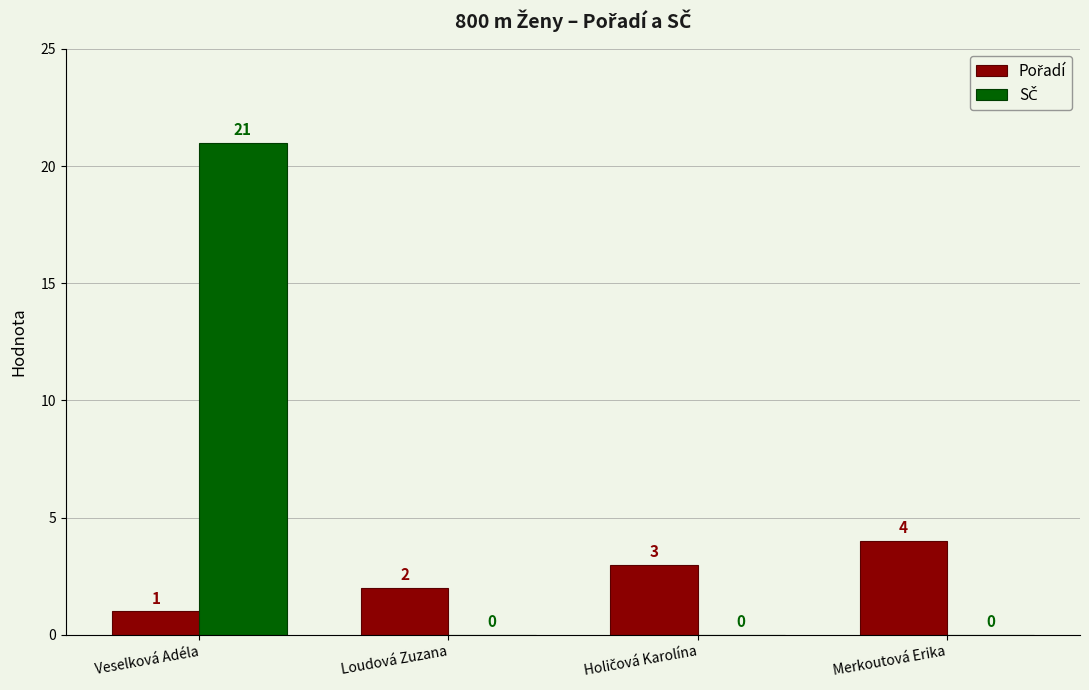

At which category is the sum across all series the highest?

Veselková Adéla